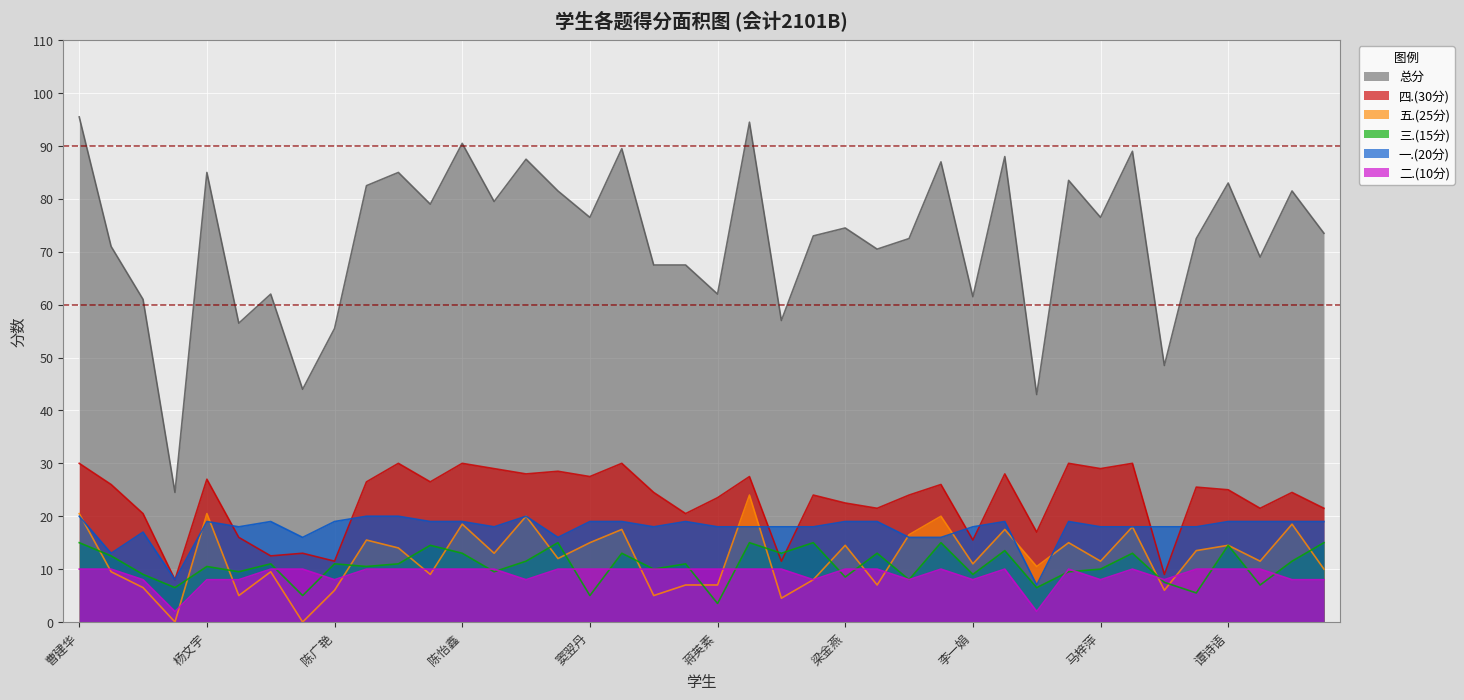

What is the label of the 9th point from the right?

莫思萍